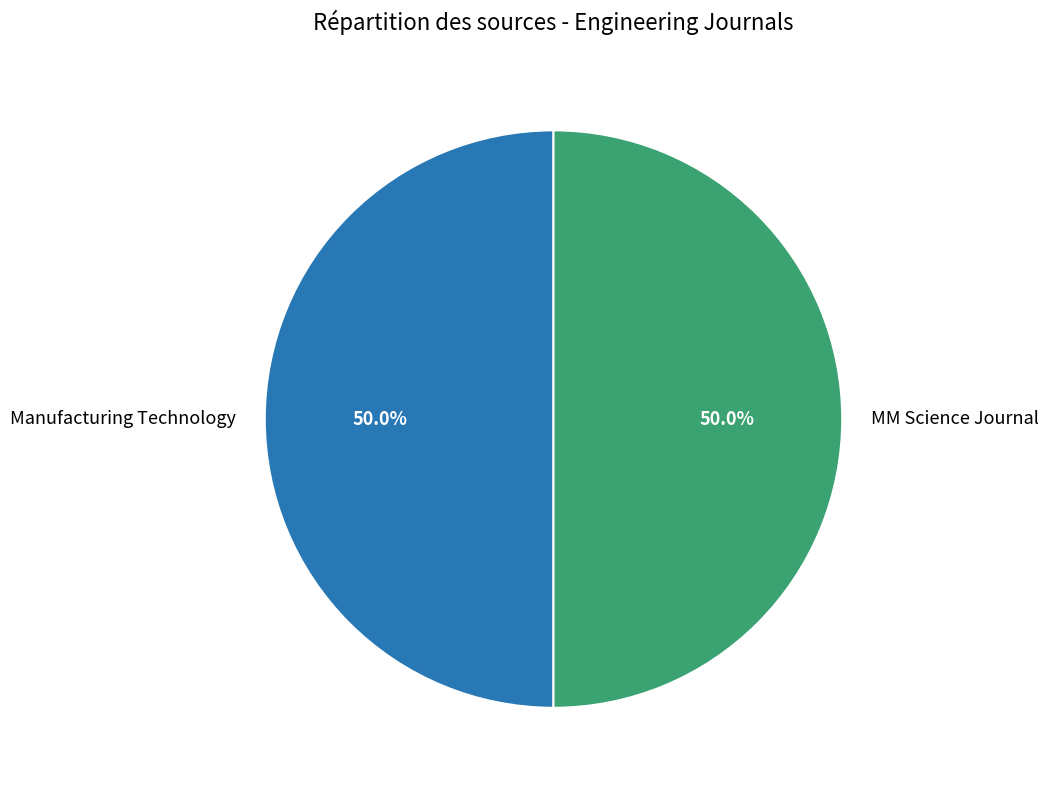

Combined, what portion of the pie is MM Science Journal and Manufacturing Technology?

100.0%